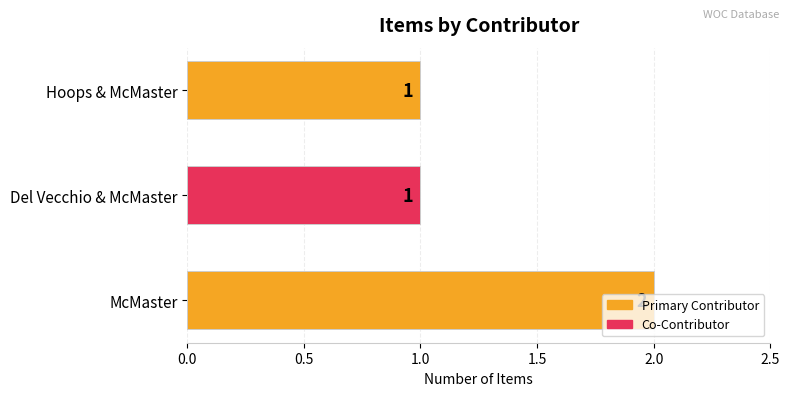

Count the values in the range 1 to 2.

3